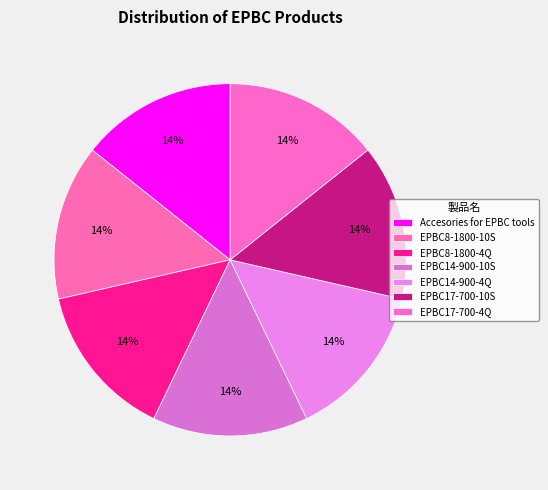

Is the sum of EPBC8-1800-10S and EPBC17-700-10S greater than half?

No